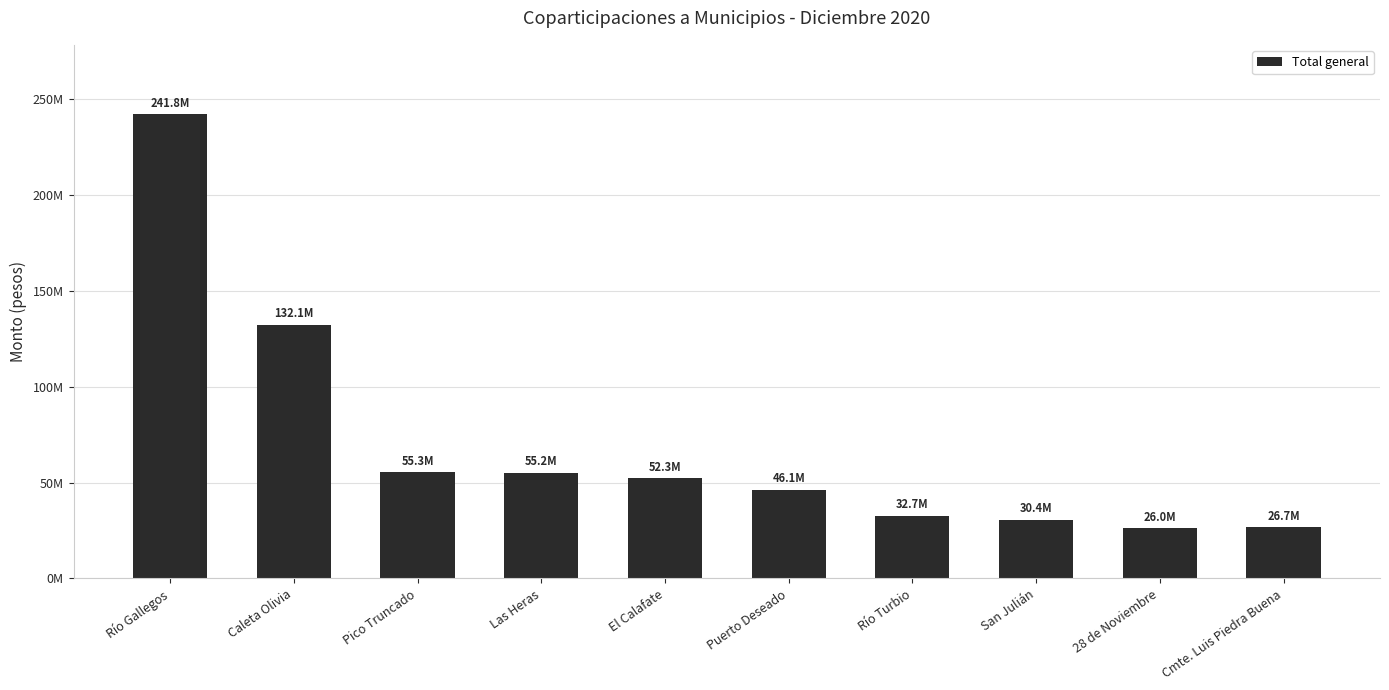

Rank the categories by value from highest to lowest.

Río Gallegos, Caleta Olivia, Pico Truncado, Las Heras, El Calafate, Puerto Deseado, Río Turbio, San Julián, Cmte. Luis Piedra Buena, 28 de Noviembre